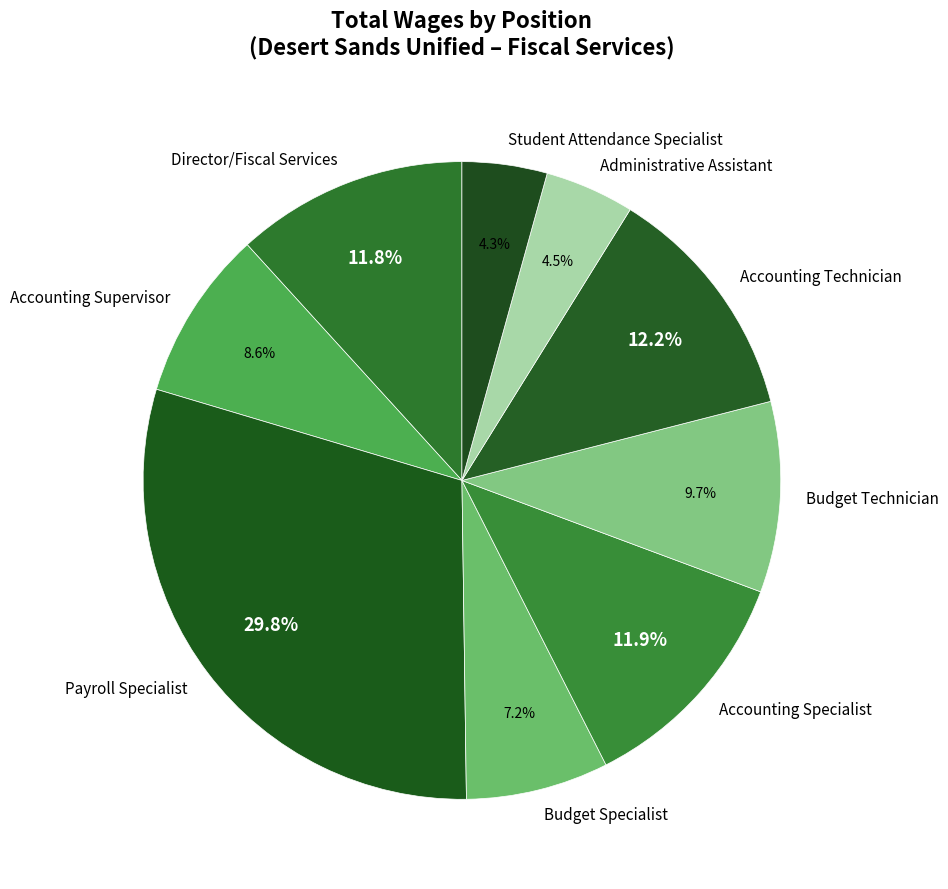

Which has a higher value, Accounting Specialist or Payroll Specialist?

Payroll Specialist